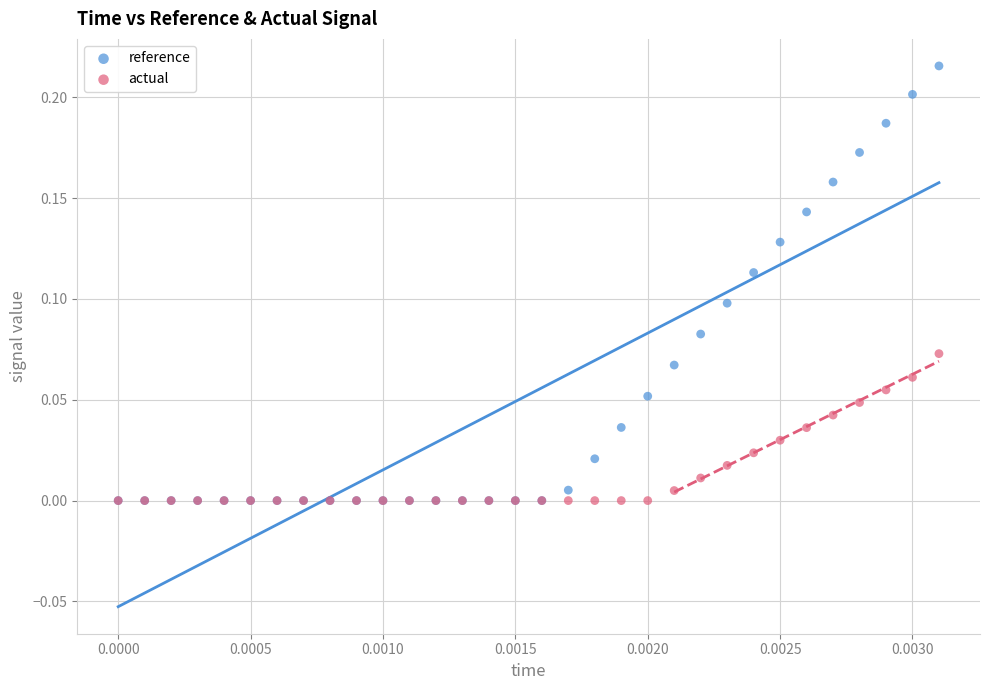

Which series contains the highest Y value?

reference